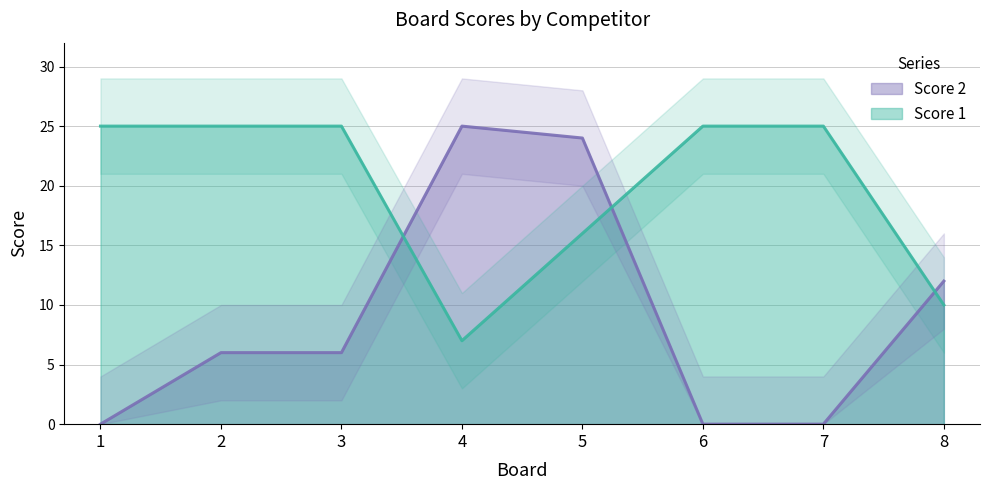

True or false: Score 2 and Score 1 cross at least once.

True